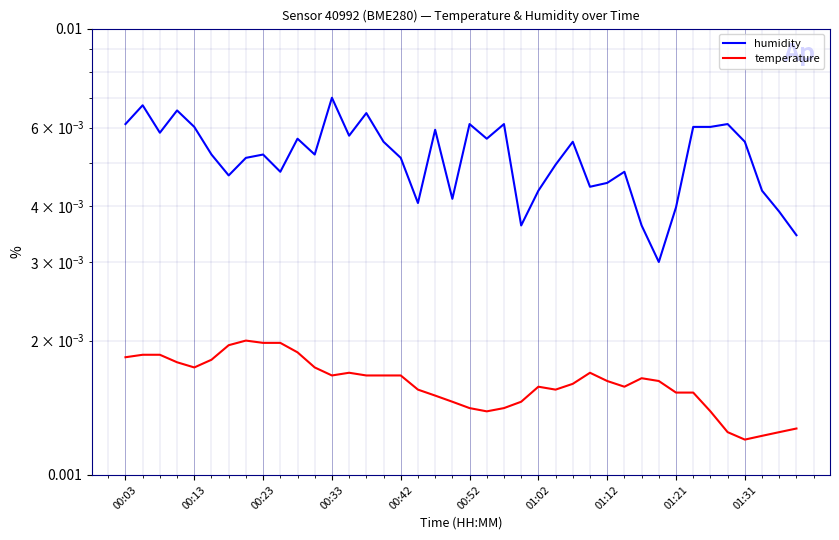

True or false: temperature and humidity intersect in this chart.

False